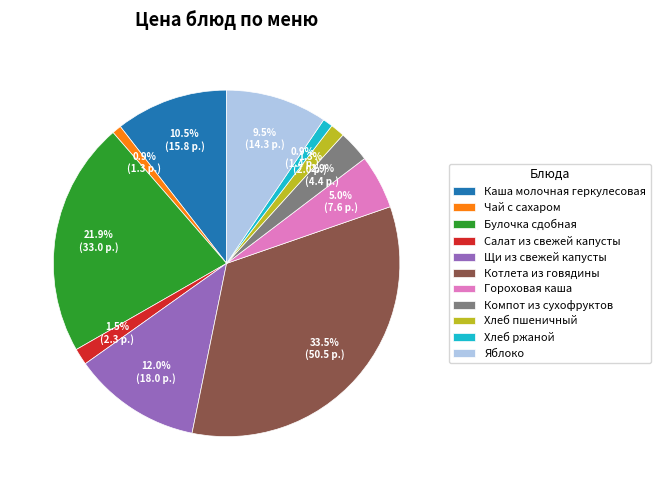

Is Чай с сахаром the majority of the pie?

No